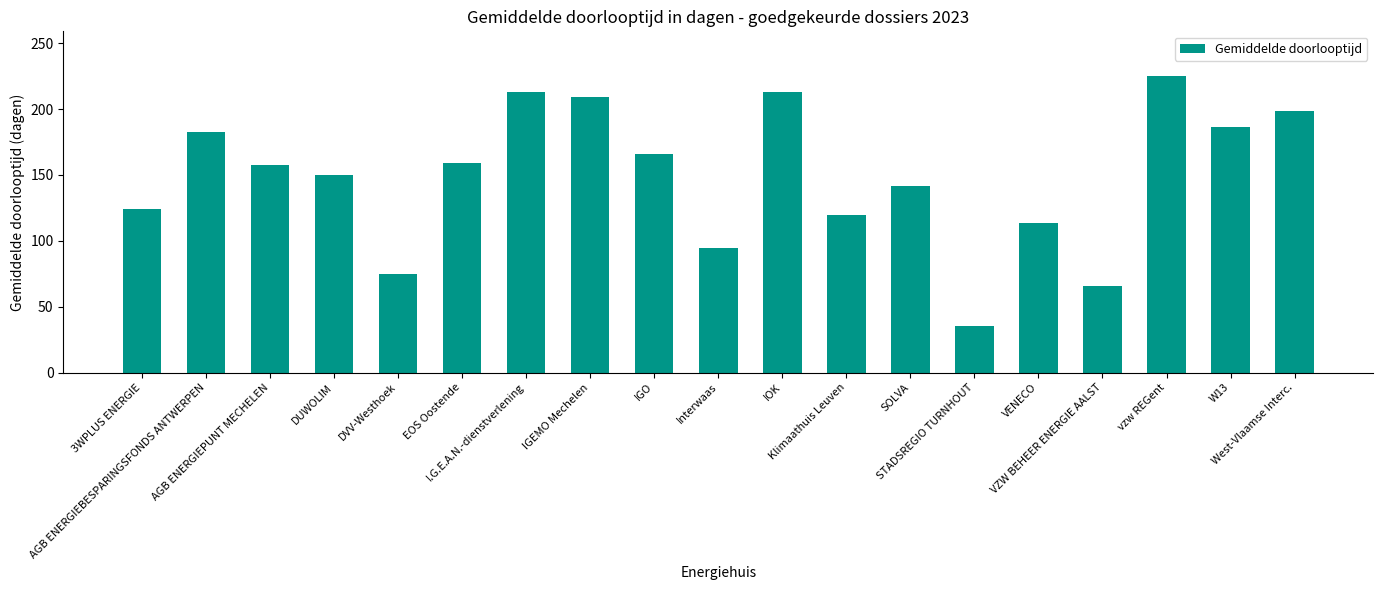

What is the difference between the maximum and minimum values?

189.9